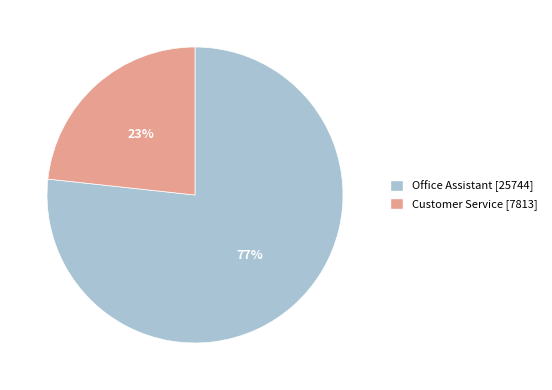

What is the largest slice in the pie chart?

Office Assistant